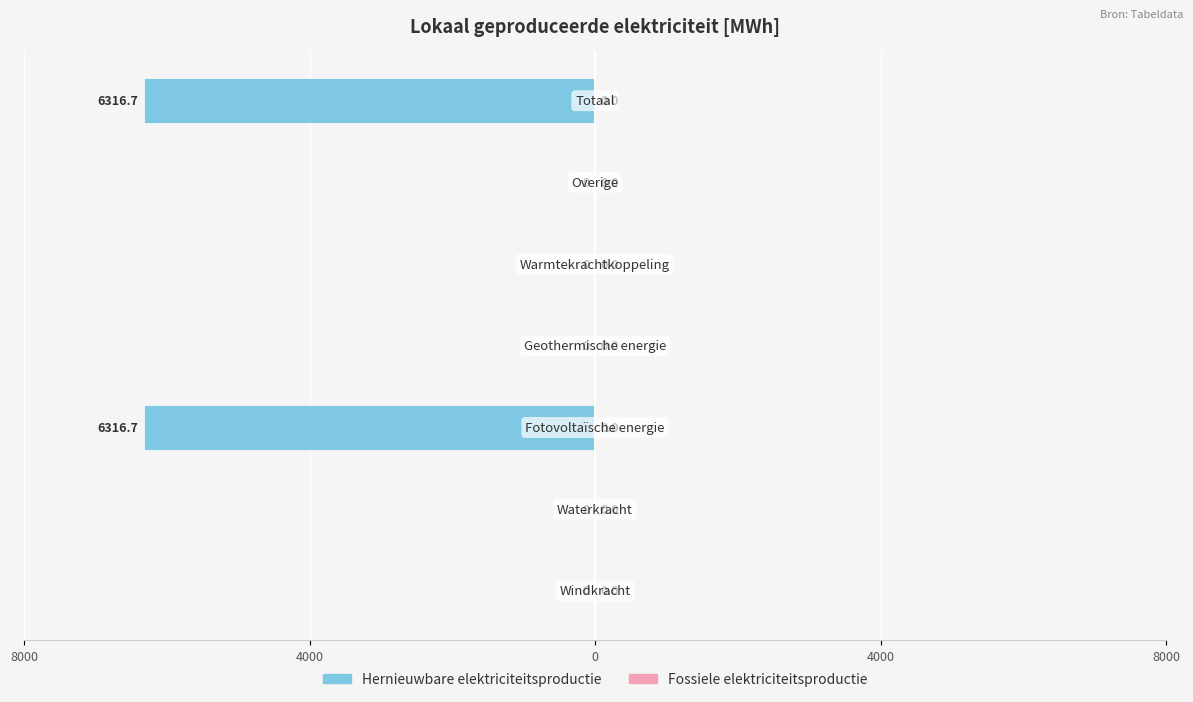

Are the bars horizontal?

Yes